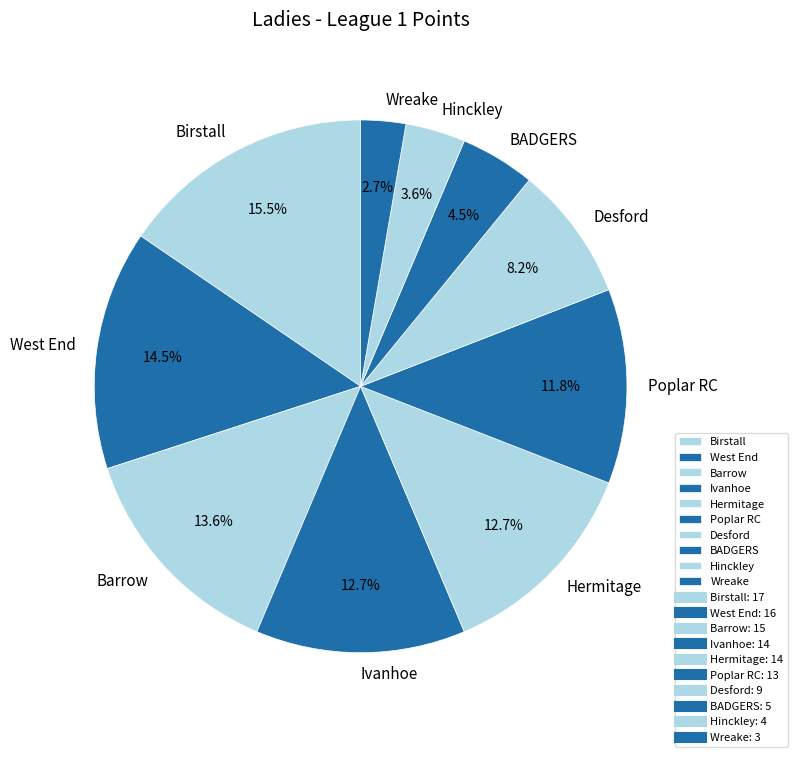

Combined, do Wreake and Desford account for over 50%?

No